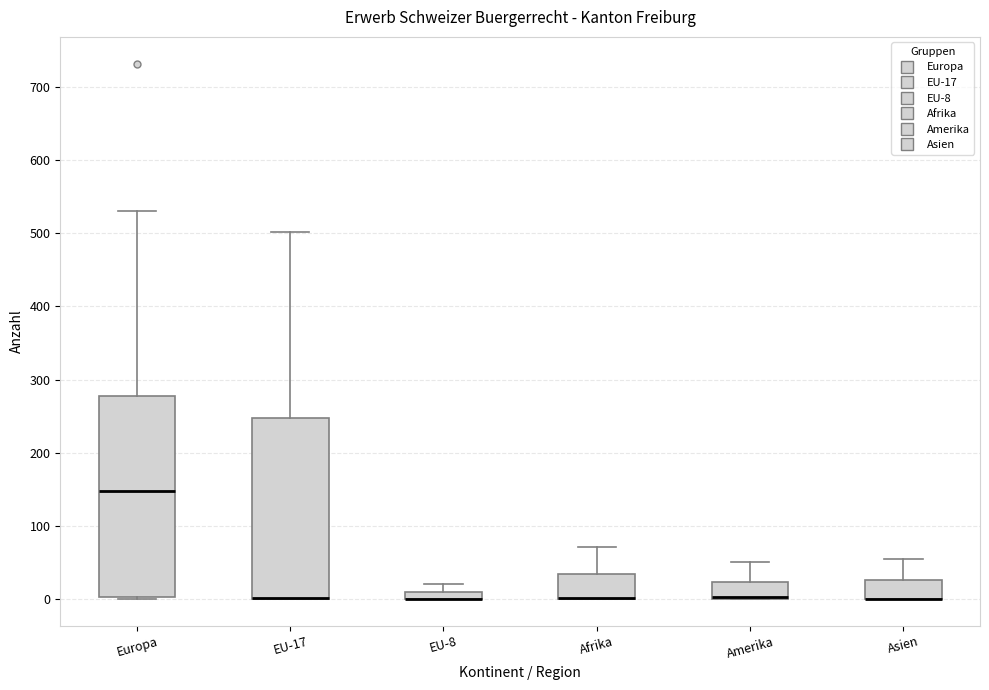

Where does the upper whisker of the box for Europa end on the y-axis? The values are not printed on the chart, so give them approximately, as read against the axis.

530